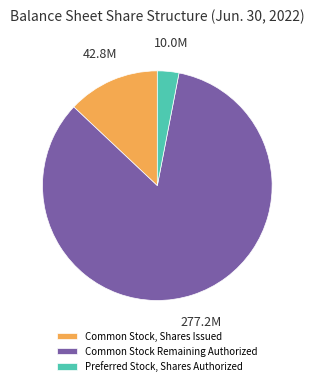

Which slice is the smallest?

Preferred Stock, Shares Authorized